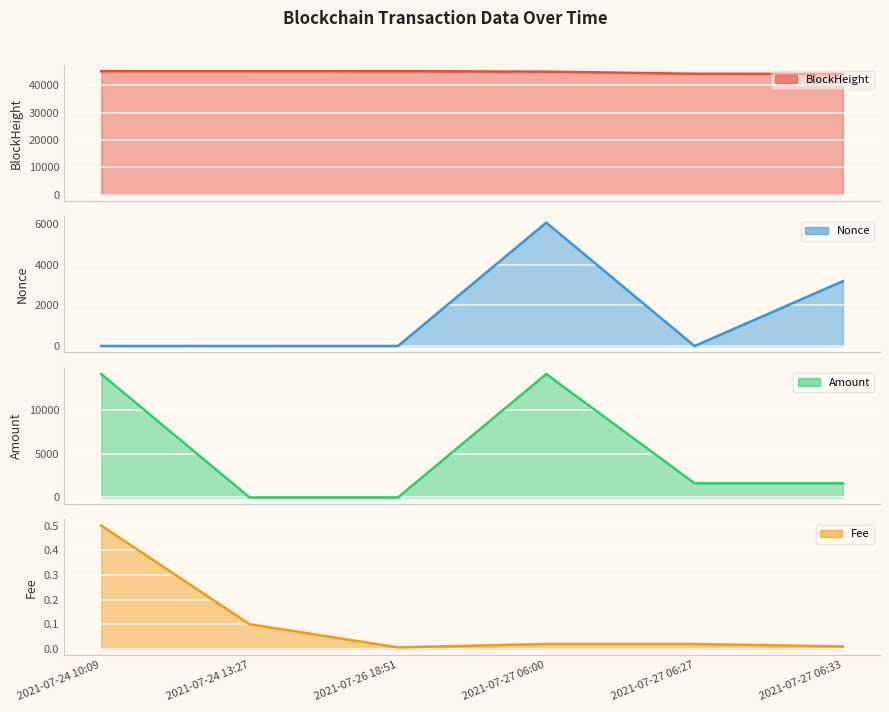

How many lines are shown in the chart?

4